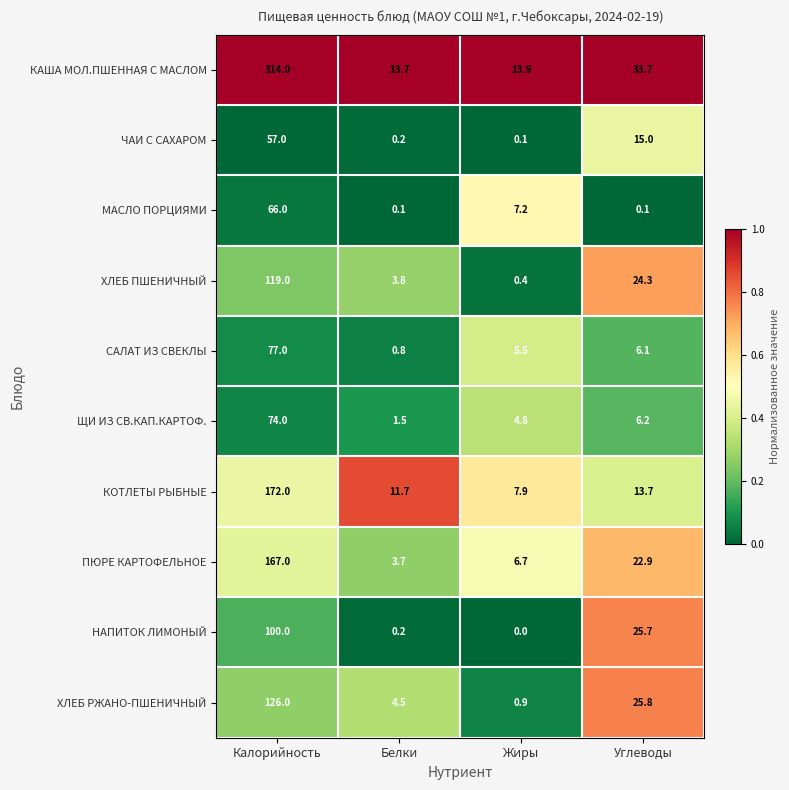

At which category is the sum across all series the highest?

Калорийность